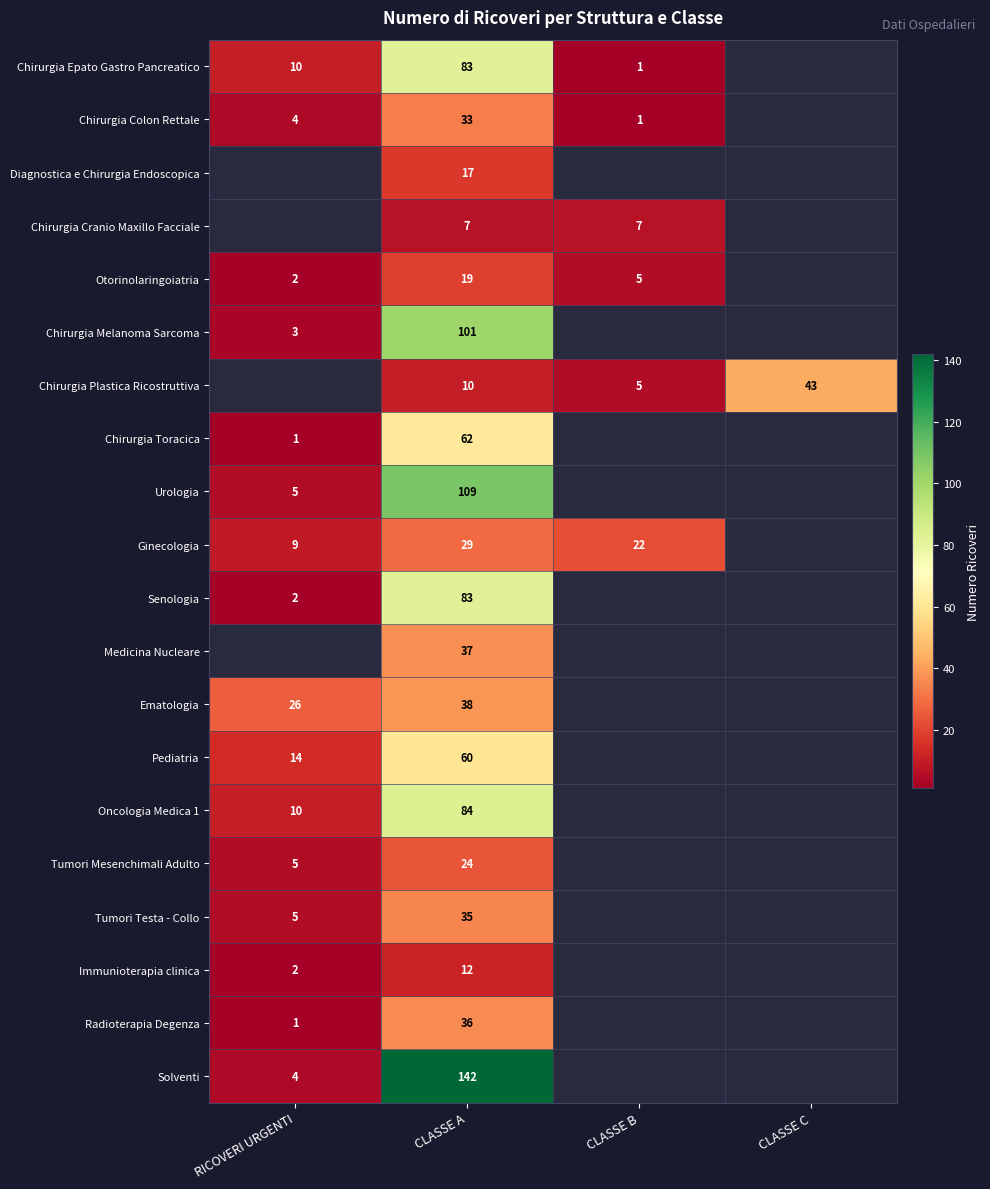

What is the difference between the highest and lowest values at CLASSE A?

135